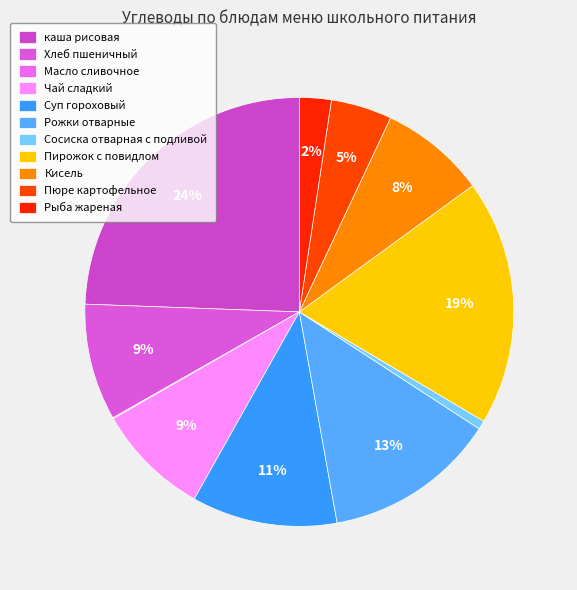

What portion of the pie excludes Рыба жареная?

97.6%